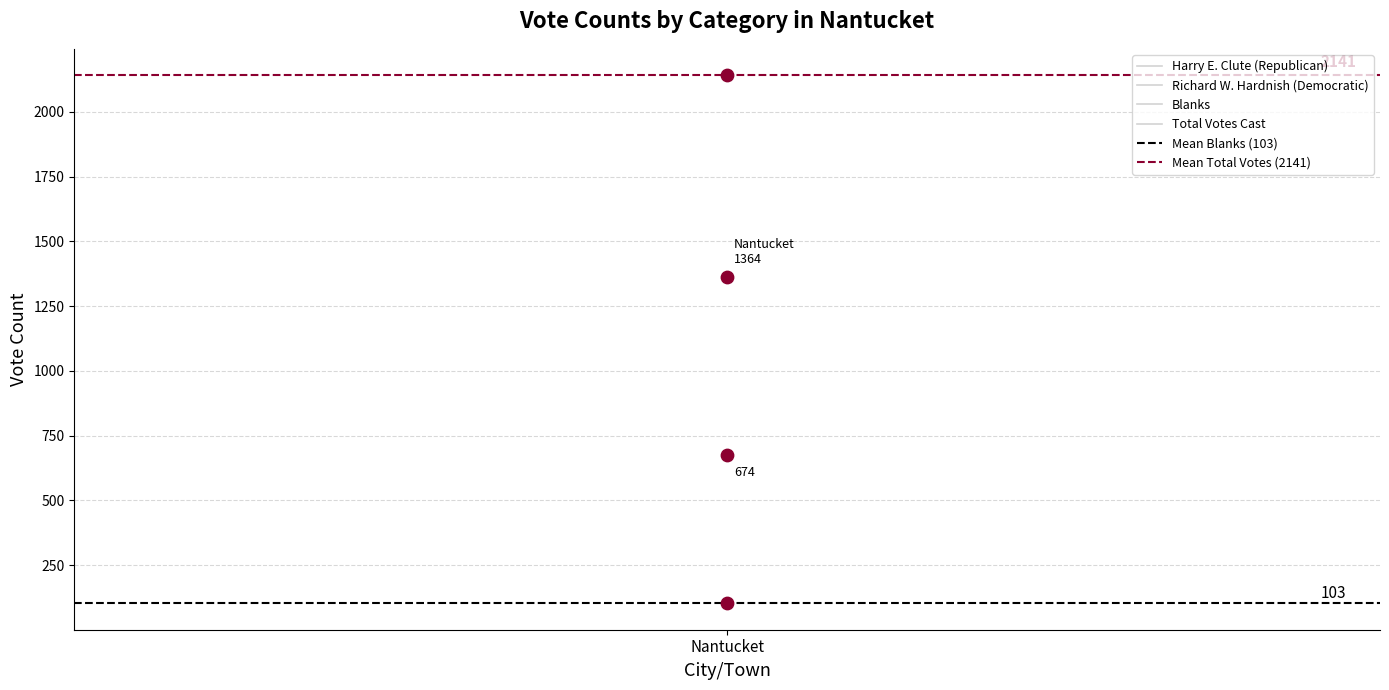

At which category is the sum across all series the highest?

Nantucket